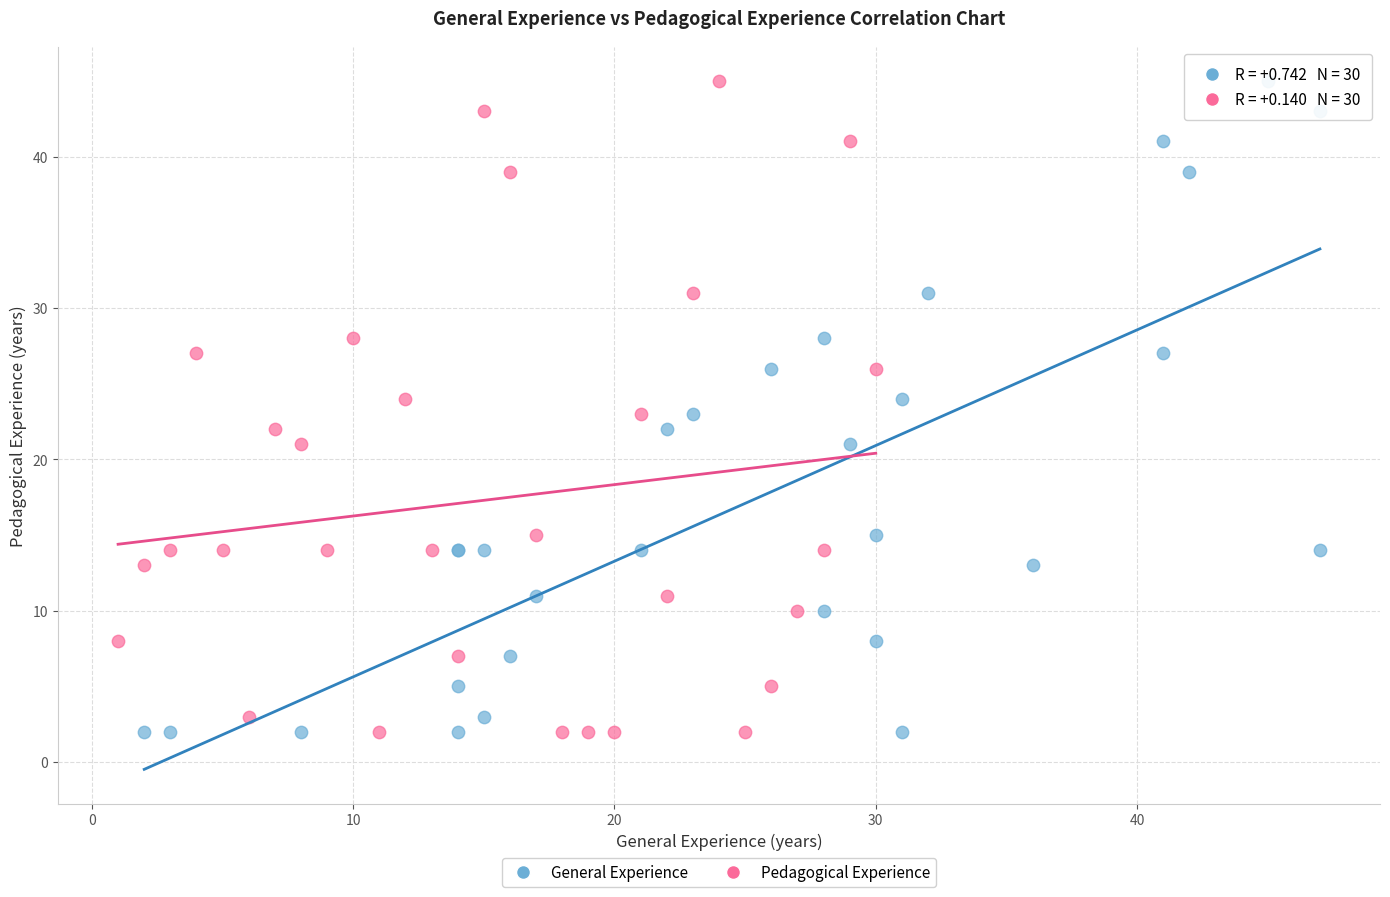

What are all the series names shown in the legend?

General Experience, Pedagogical Experience